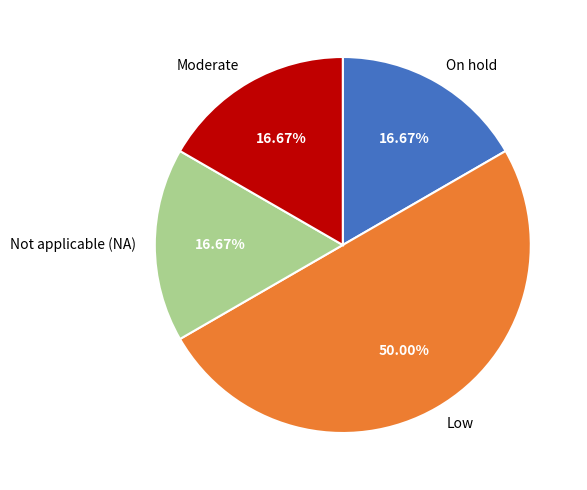

What is the ratio of the value at On hold to the value at Low?

0.3